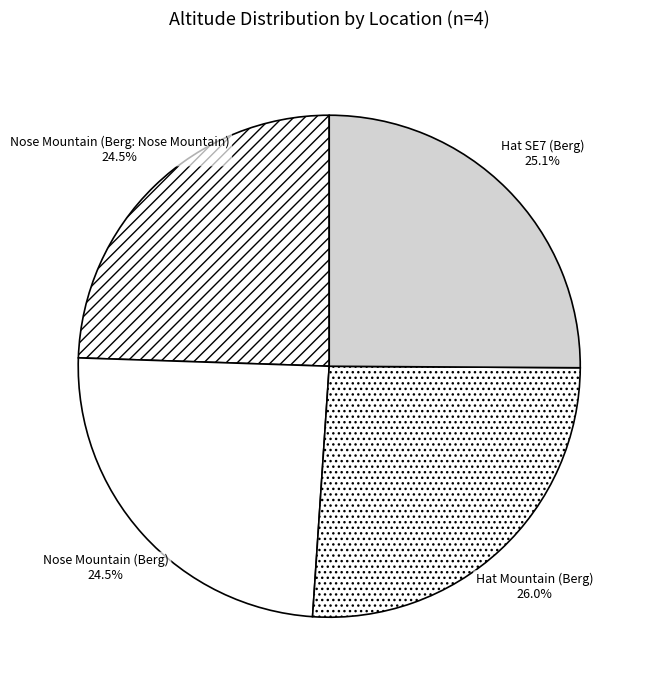

What is the ratio of the value at Nose Mountain (Berg: Nose Mountain) to the value at Hat SE7 (Berg)?

1.0